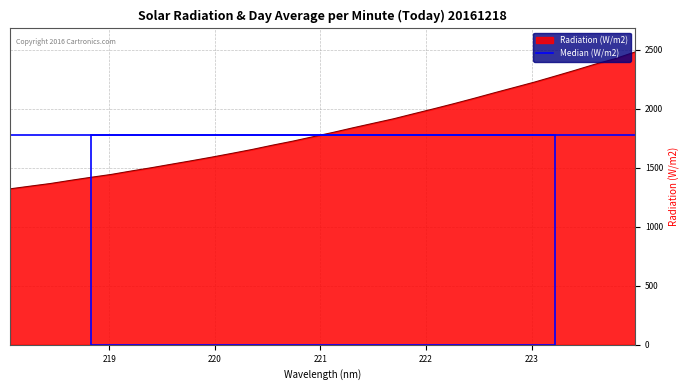

Rank the series by their maximum value, from highest to lowest.

Radiation (W/m2), Median (W/m2)